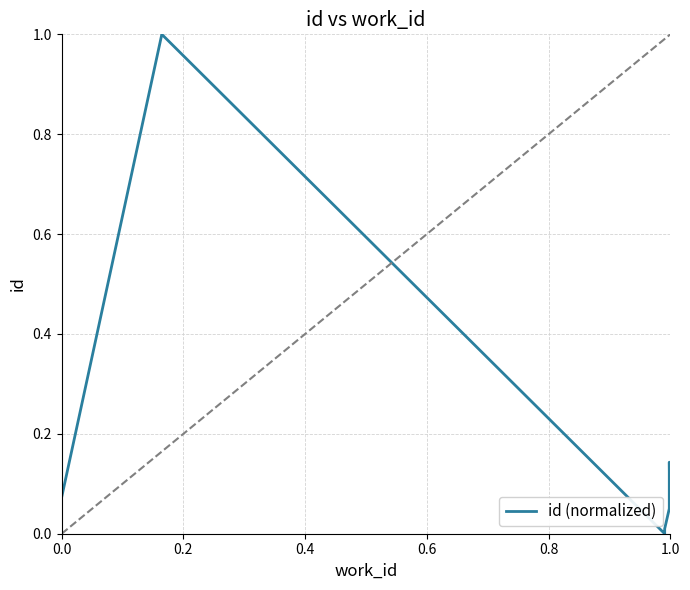

What is the average value?

0.2